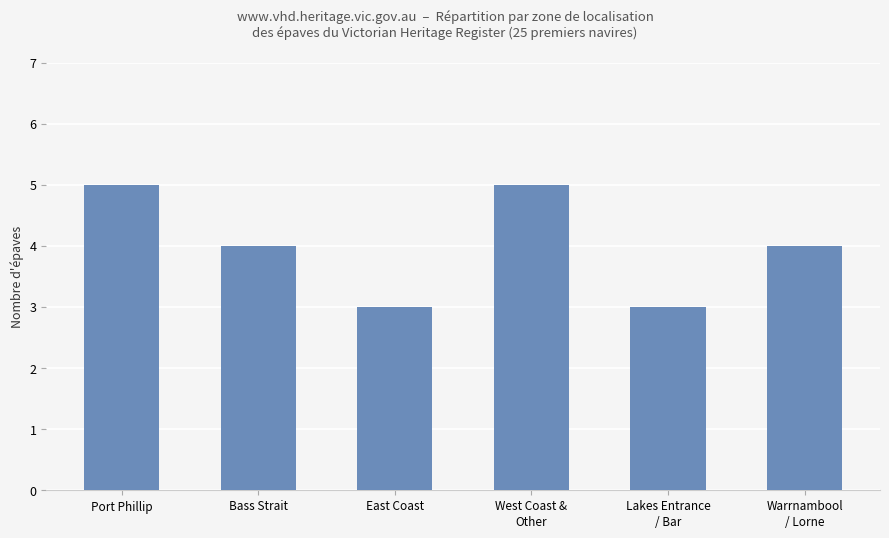

What is the average value?

4